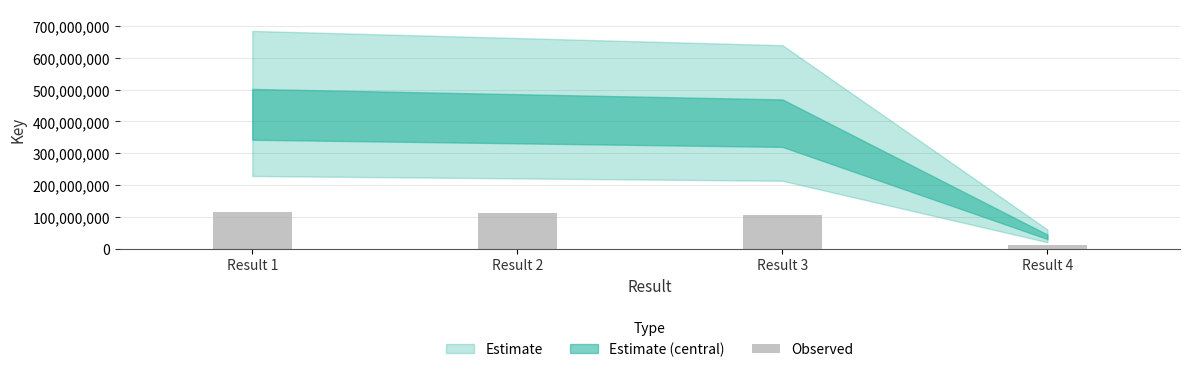

True or false: the data shows 106677768.5 at Result 3.

True